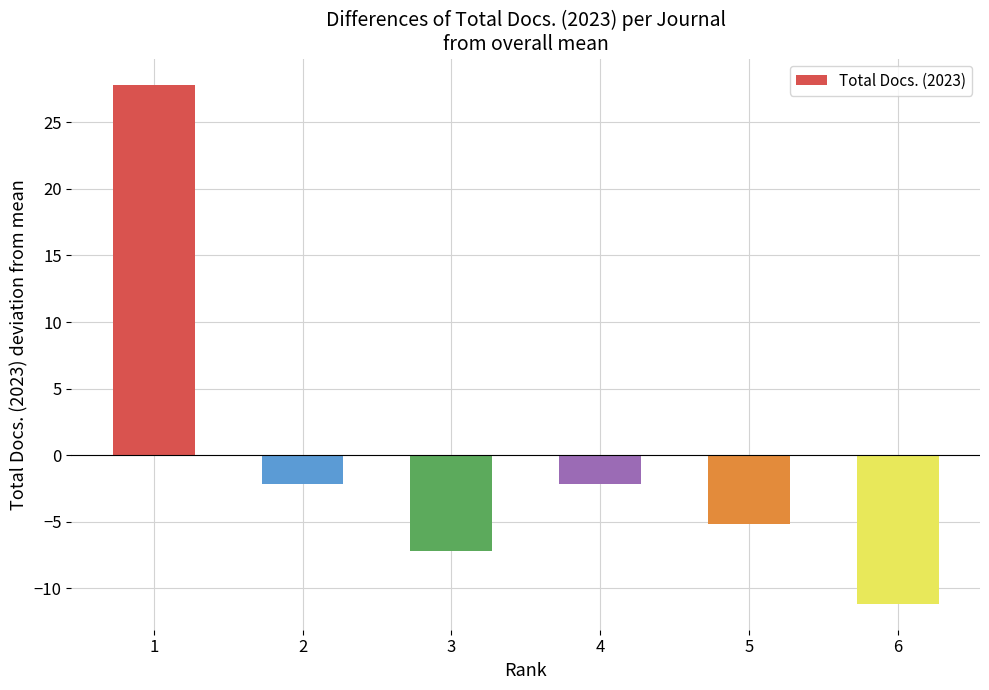

Reading right to left, transcribe all the data shown in this chart.

-11.2	-5.2	-2.2	-7.2	-2.2	27.8